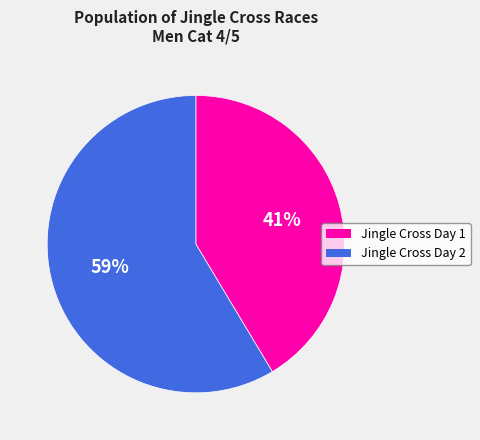

To the nearest percent, what portion does Jingle Cross Day 1 represent?

41%